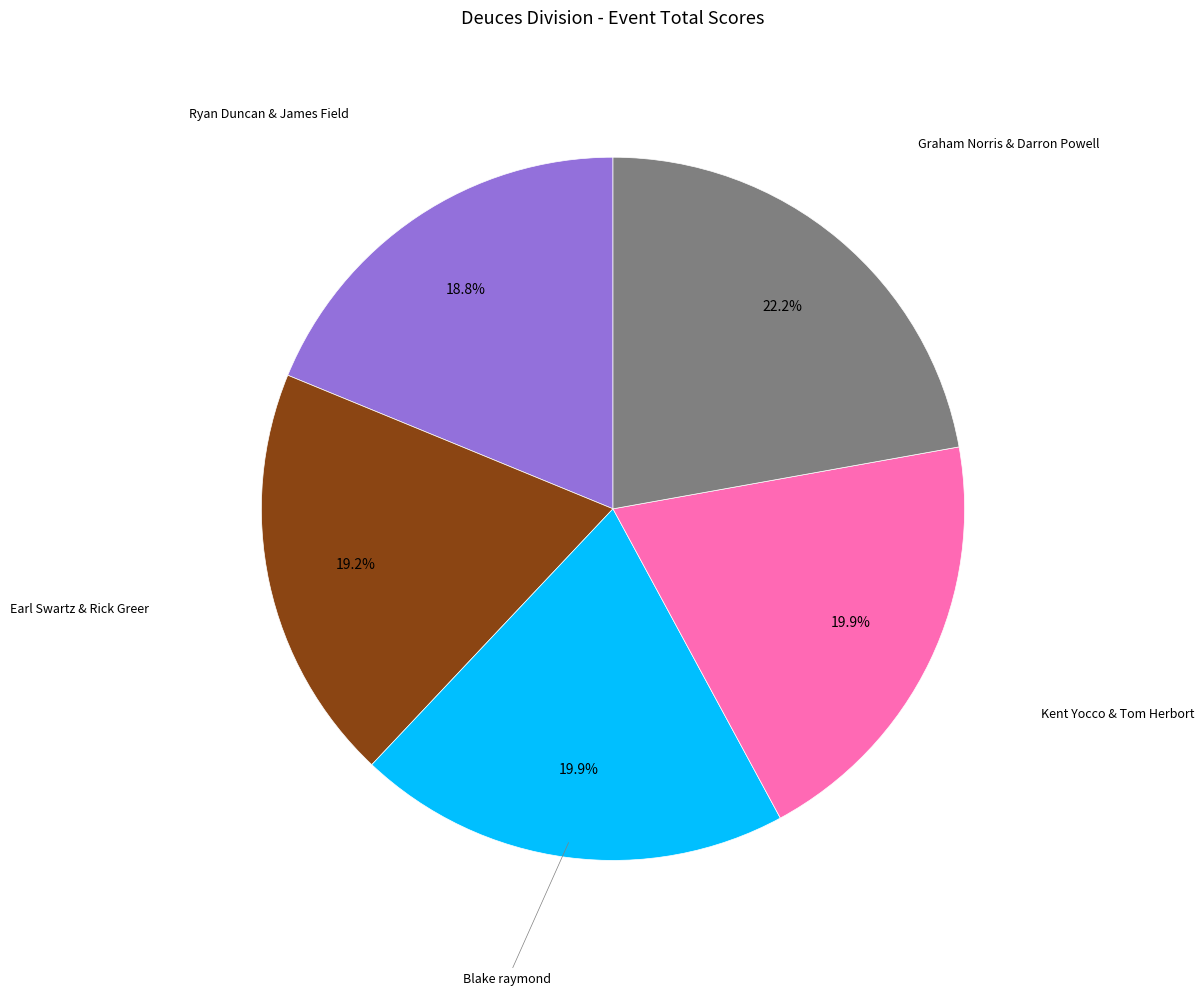

To the nearest percent, what portion does Blake raymond represent?

20%